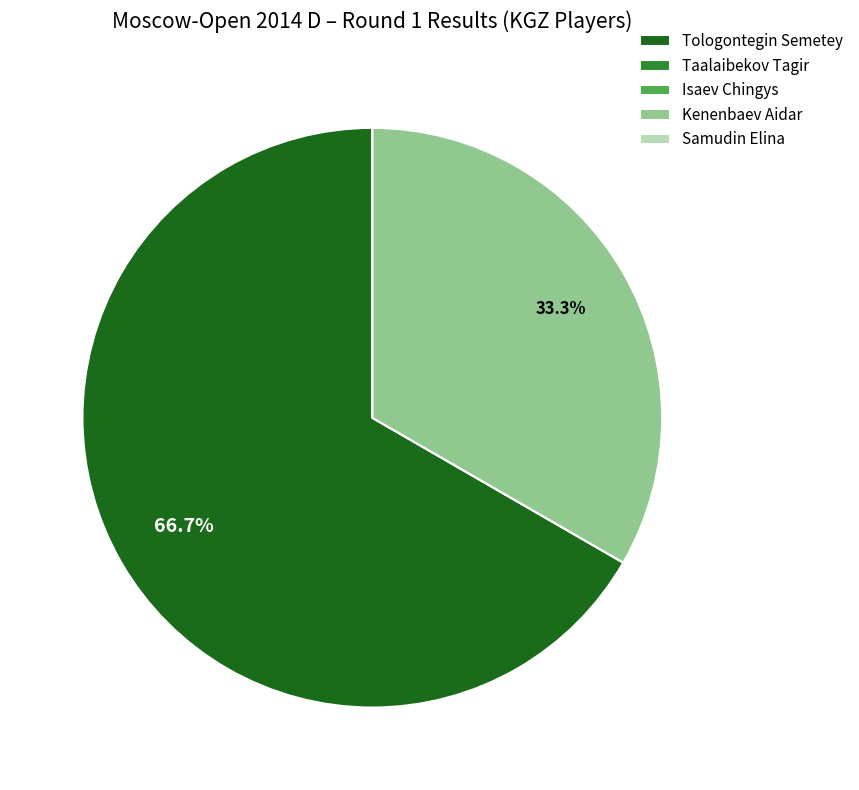

Which category accounts for the majority?

Tologontegin Semetey